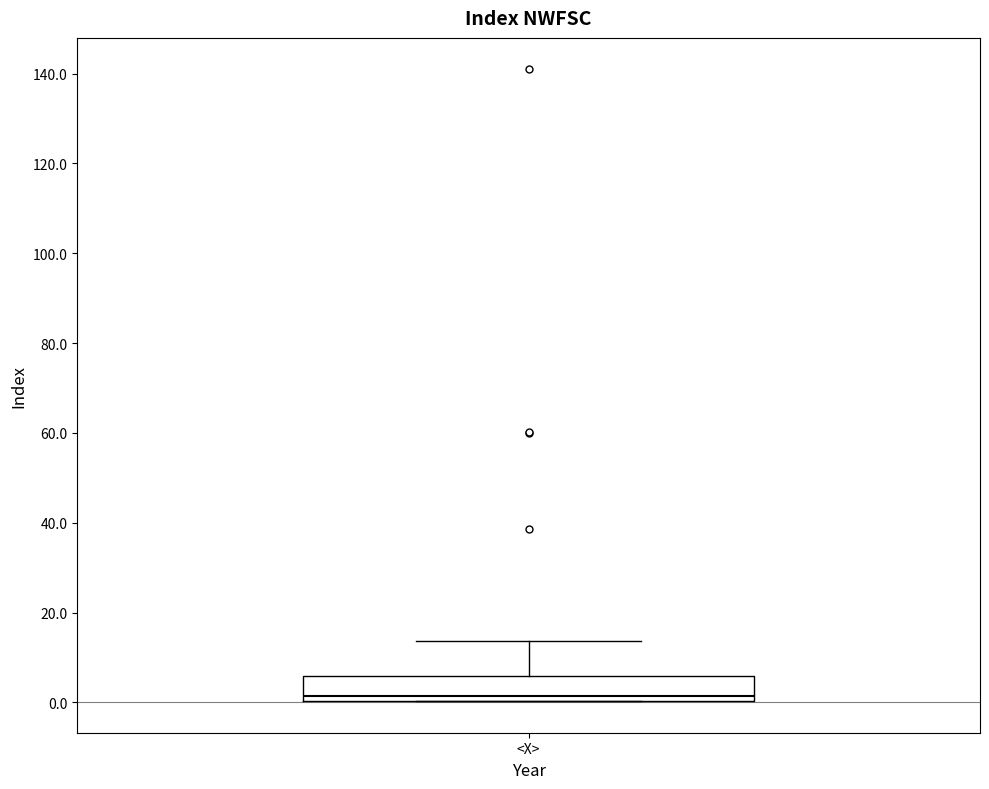

Transcribe this box plot: give where the median line is, the range the box spans, and where the two whiskers end, as read against the y-axis. The values are not printed on the chart, so give them approximately, as read against the axis.

median 2, box 0 to 6, whiskers 0 to 14